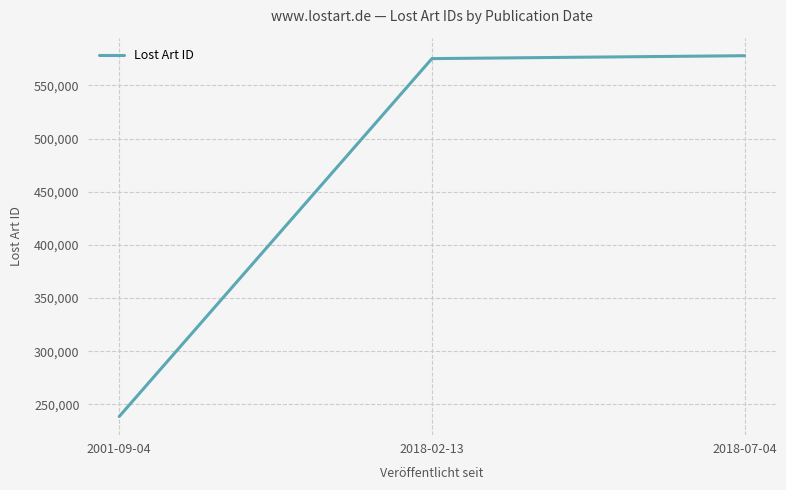

What is the change in value from 2001-09-04 to 2018-02-13?

+336452.5